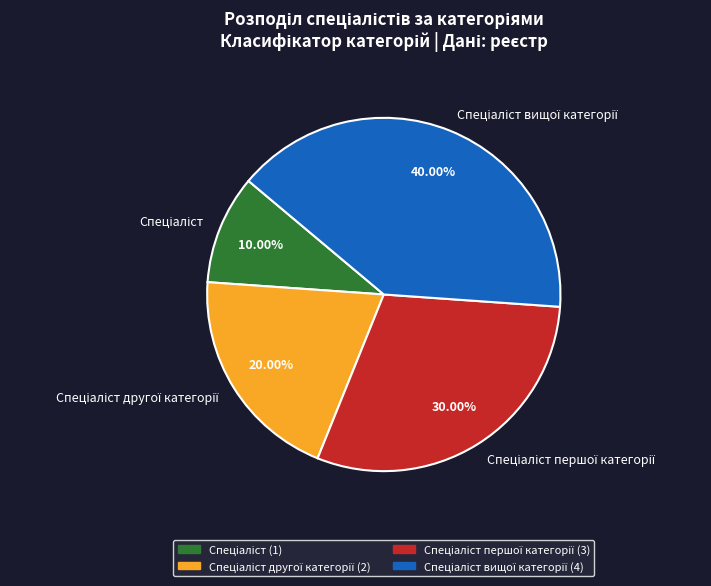

Is there any slice that represents more than half of the pie?

No